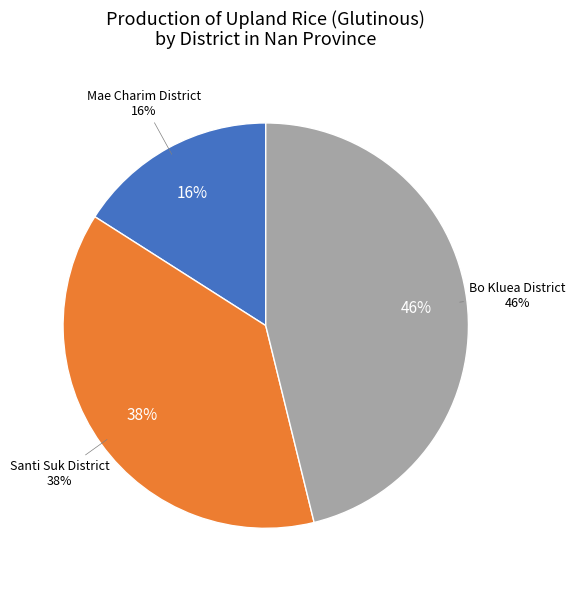

Which category has the biggest portion of the pie?

Bo Kluea District